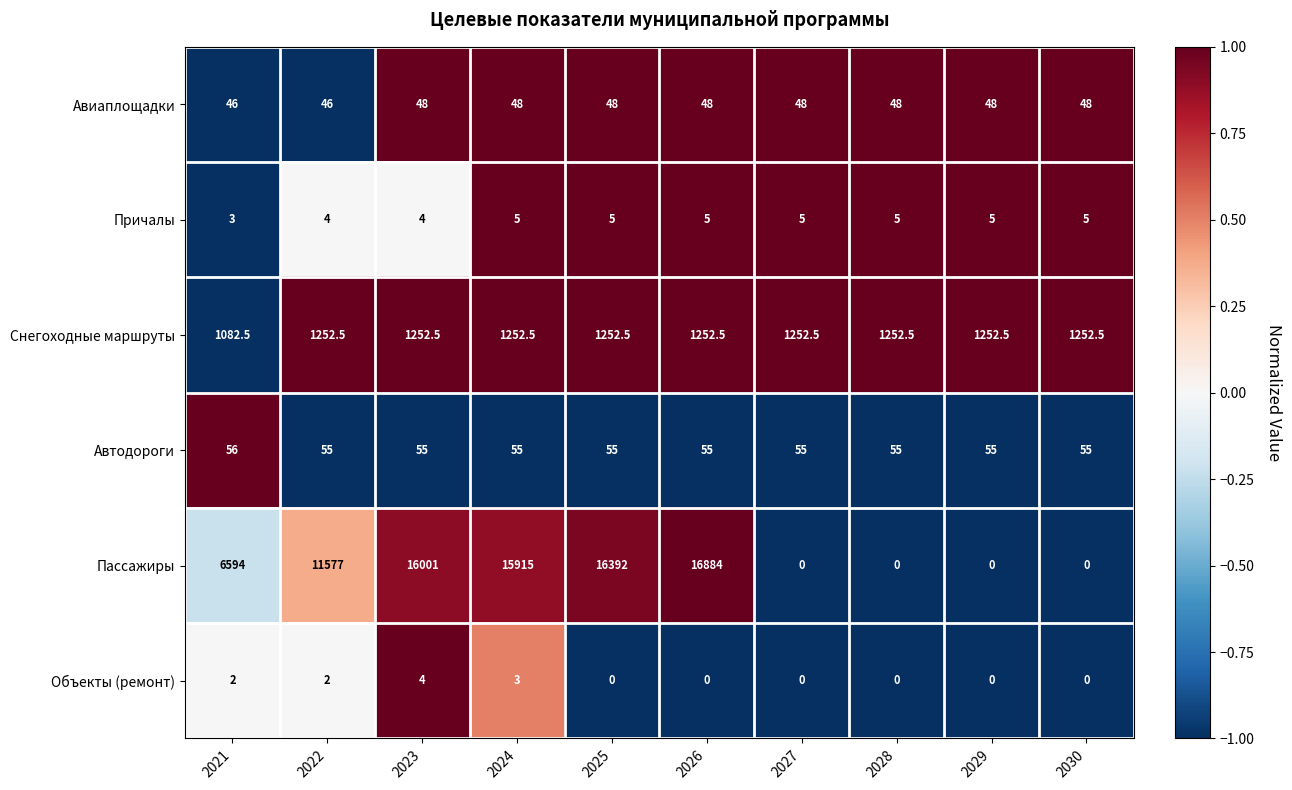

What is the difference between the maximum and minimum values in the Пассажиры series?

16884.0